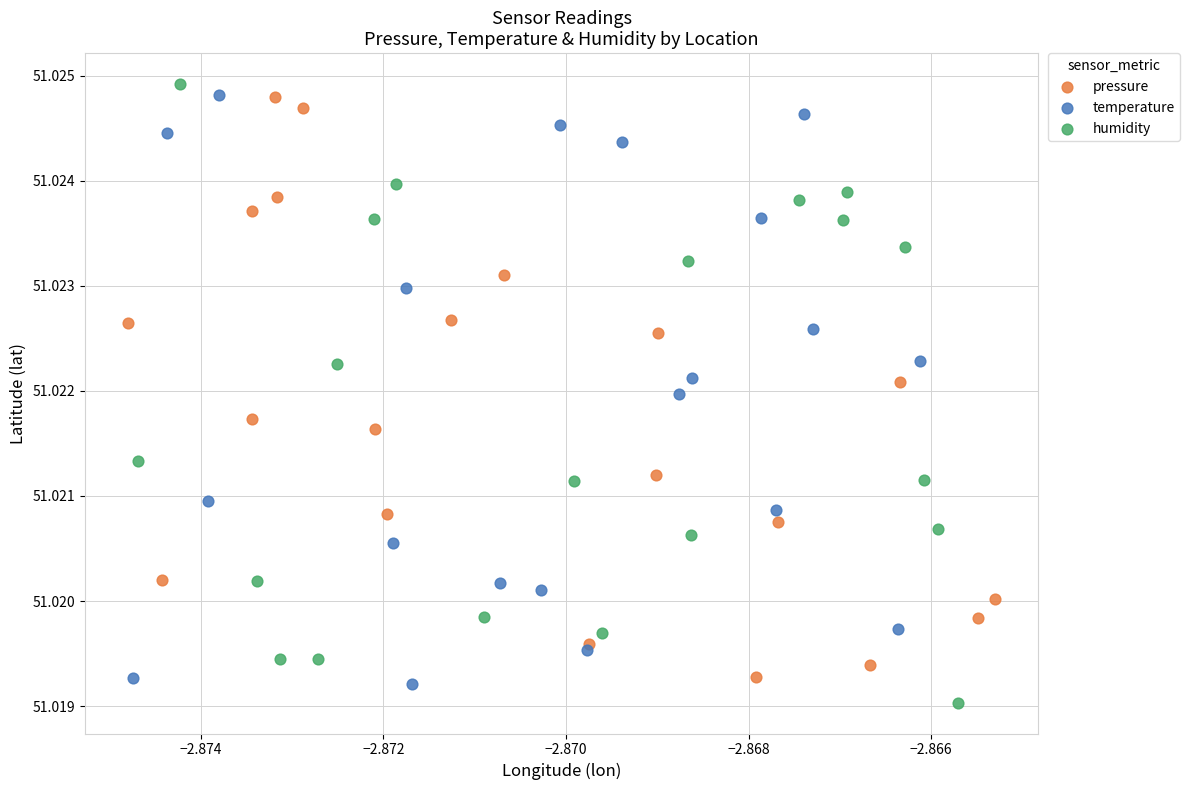

Which series contains the highest Y value?

humidity